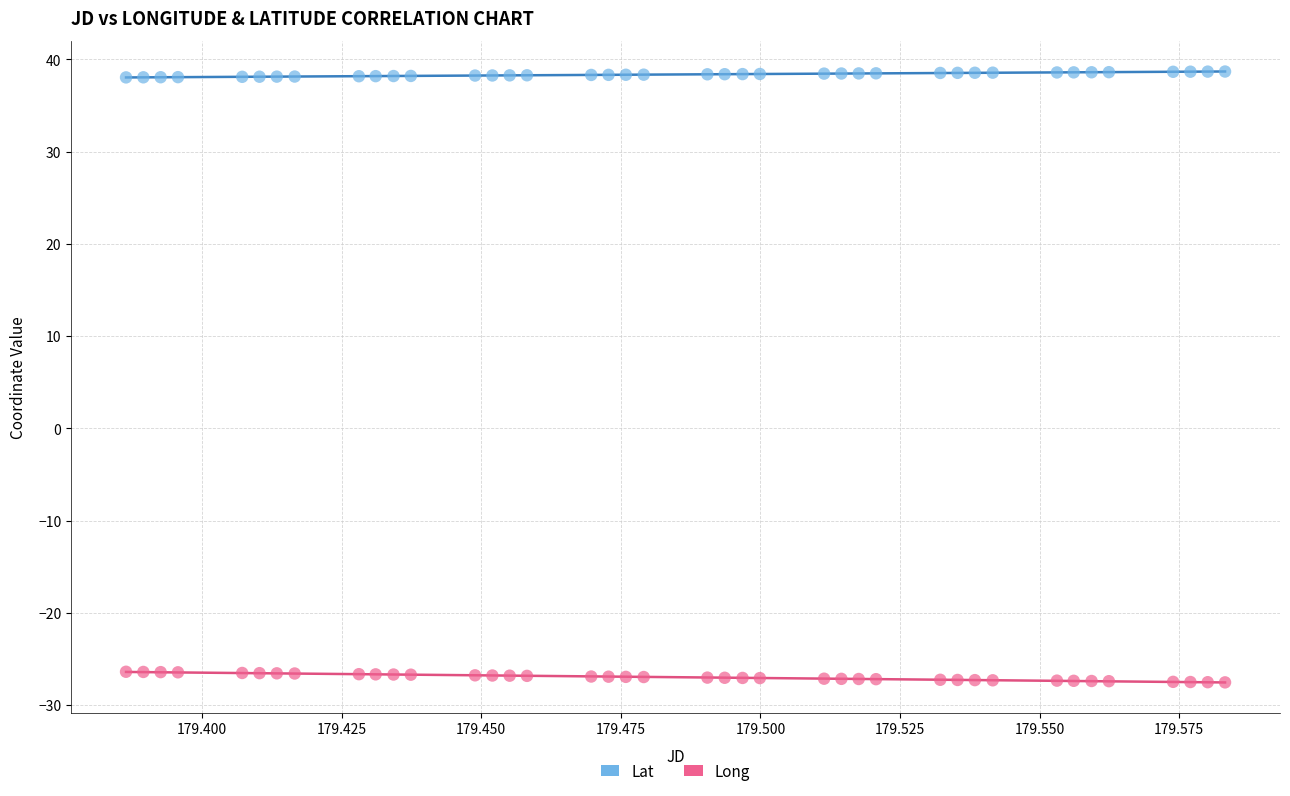

What are all the series names shown in the legend?

Lat, Long